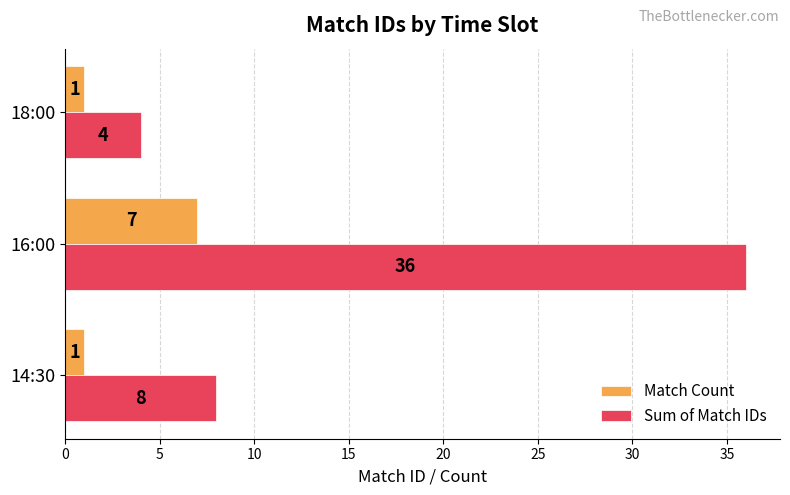

At 16:00, list the series in order from largest to smallest.

Sum of Match IDs, Match Count